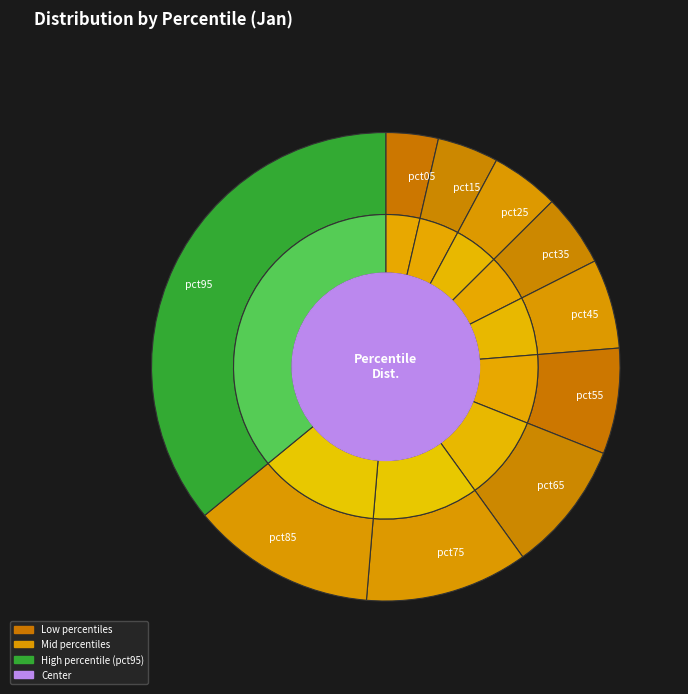

To the nearest percent, what is the difference between the pct55 and pct35 slice percentages?

2%